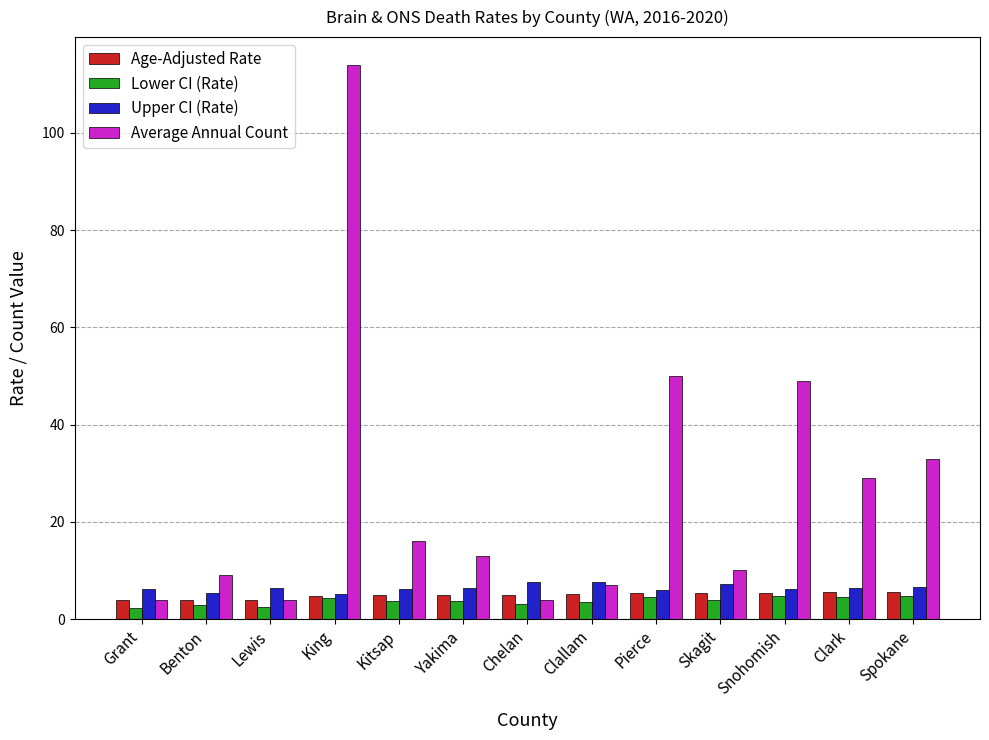

Read the Average Annual Count value at Pierce.

50.0